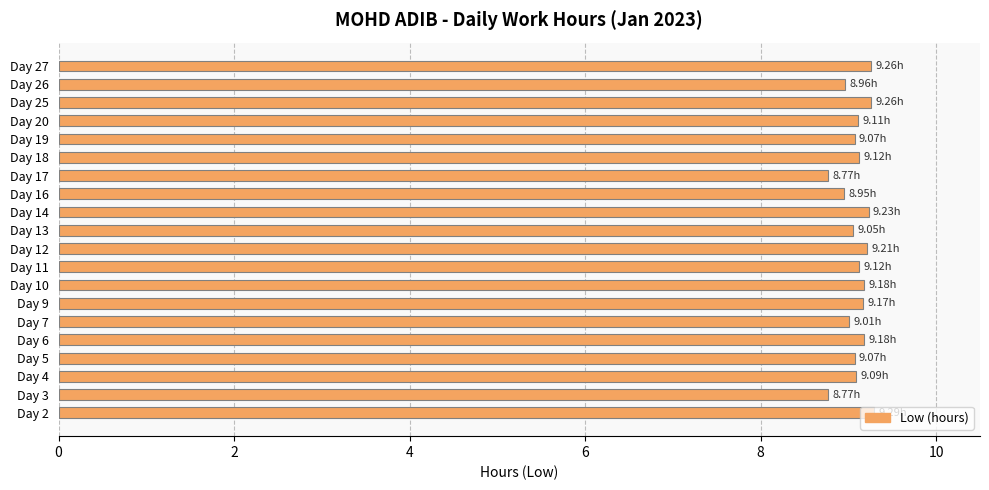

Approximately how many times larger is the value at Day 3 compared to Day 19?

1.0